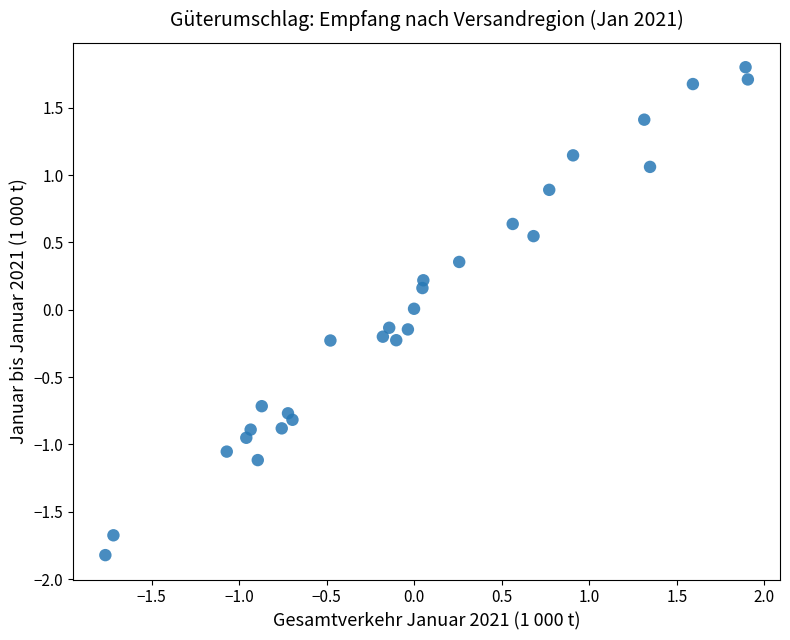

What is the range of X values (max minus min)?

3.7